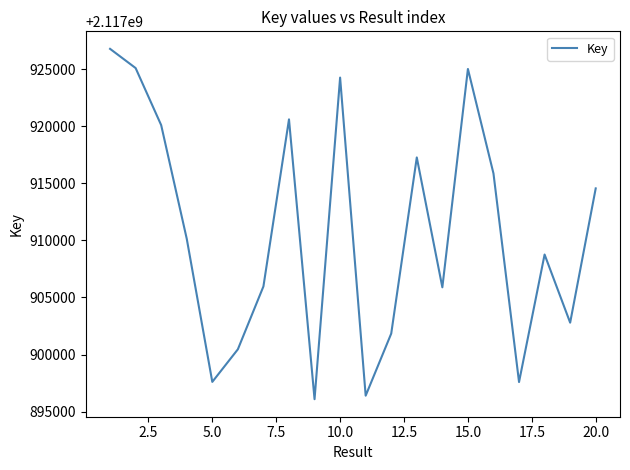

What is the maximum value shown in the chart?

2117926766